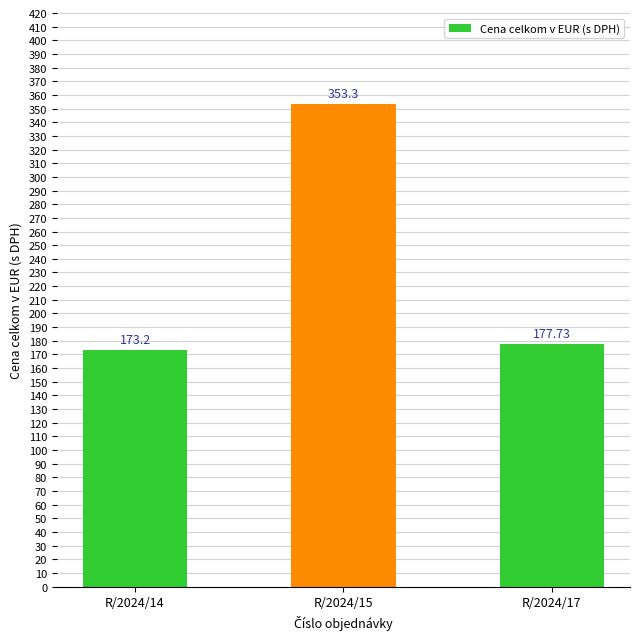

What is the smallest value displayed?

173.2